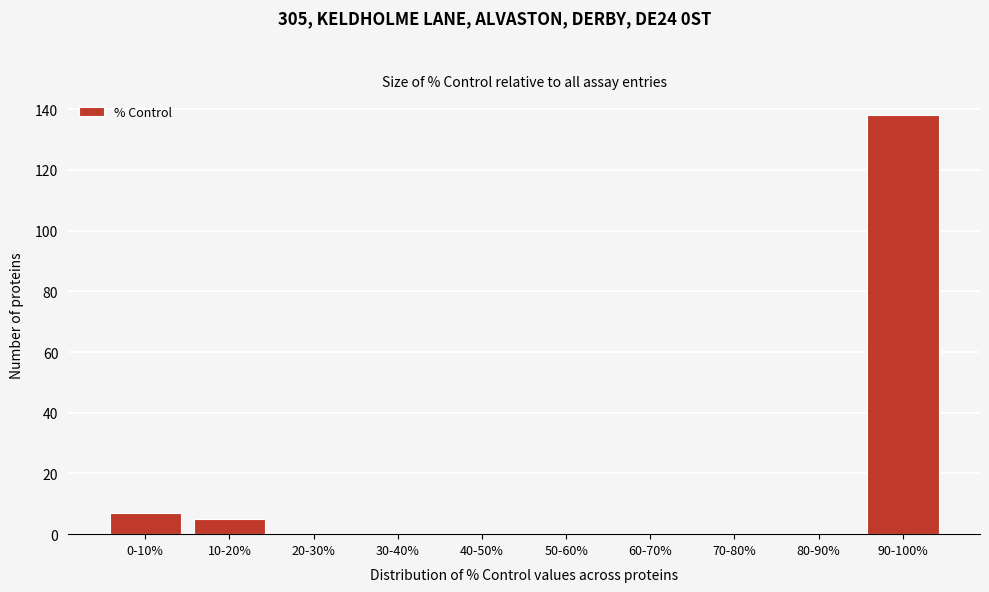

Reading right to left, transcribe all the data shown in this chart.

90-100%=138	80-90%=0	70-80%=0	60-70%=0	50-60%=0	40-50%=0	30-40%=0	20-30%=0	10-20%=5	0-10%=7